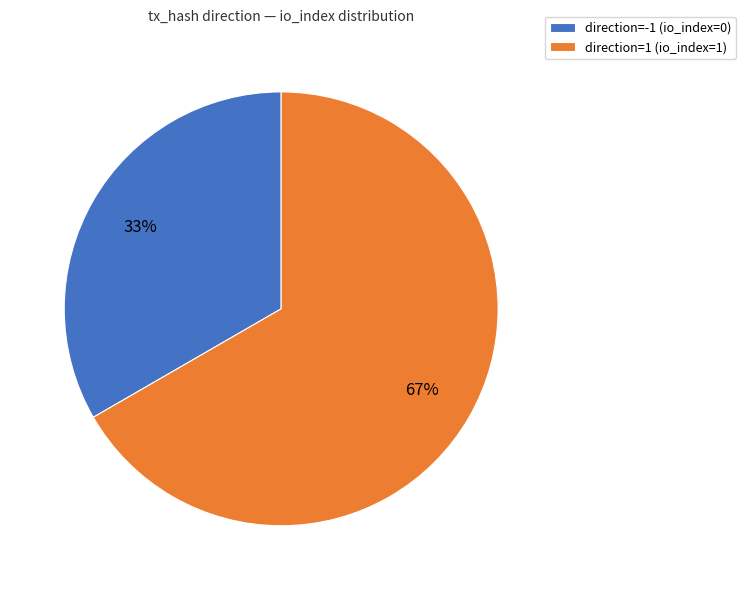

What is the smallest slice in the pie chart?

direction=-1 (io_index=0)